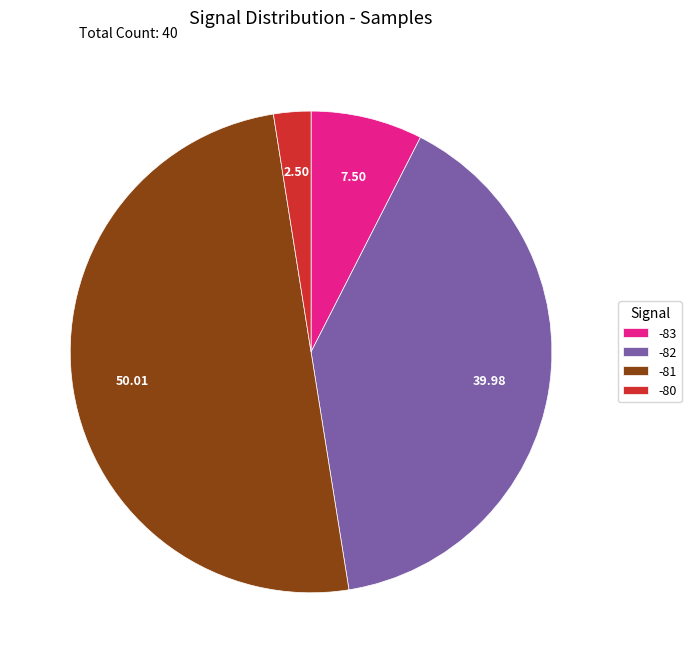

Does -80 account for over 50% of the chart?

No